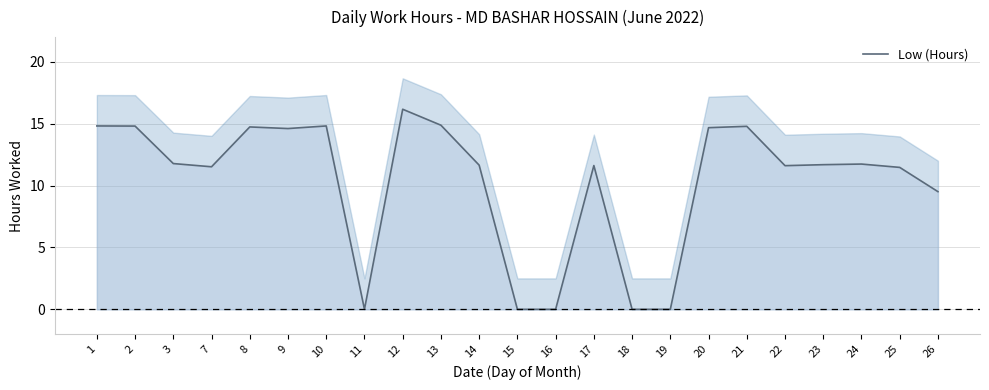

Which label corresponds to the smallest value in the chart?

11